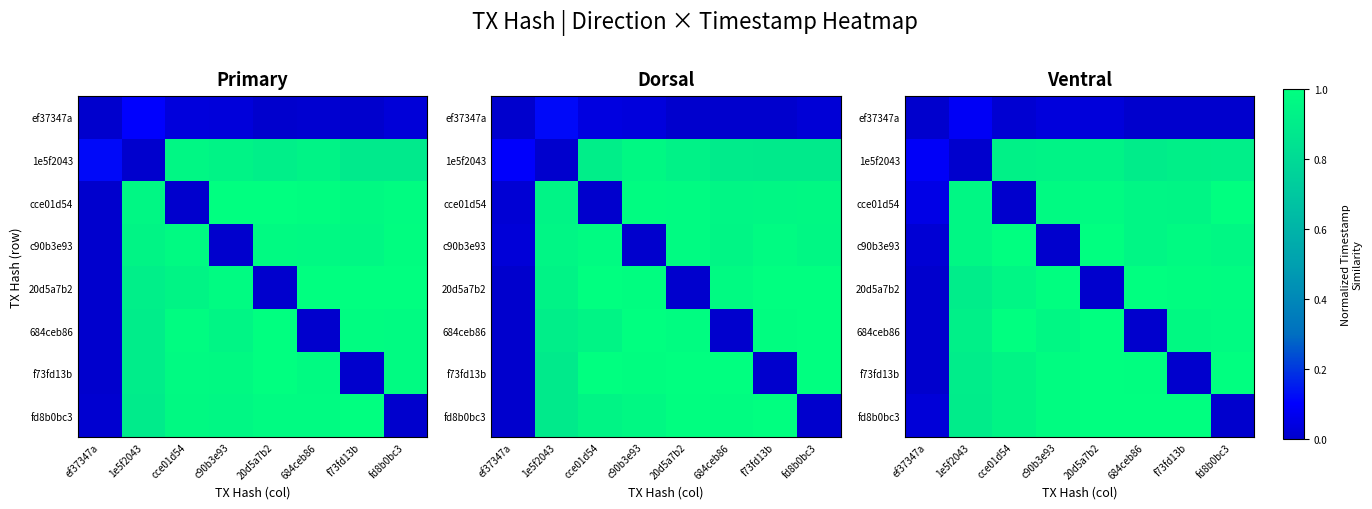

What is the total value across all series at 20d5a7b2?

5.9